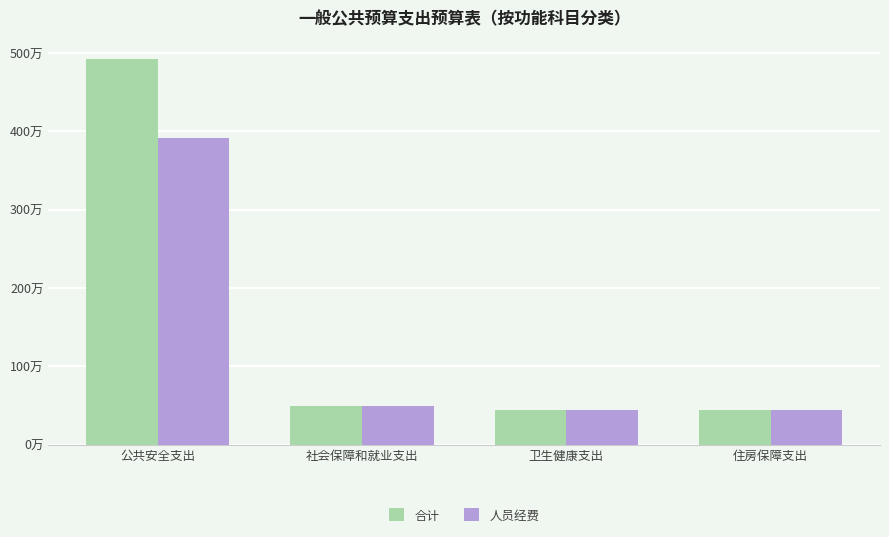

Are the bars horizontal?

No